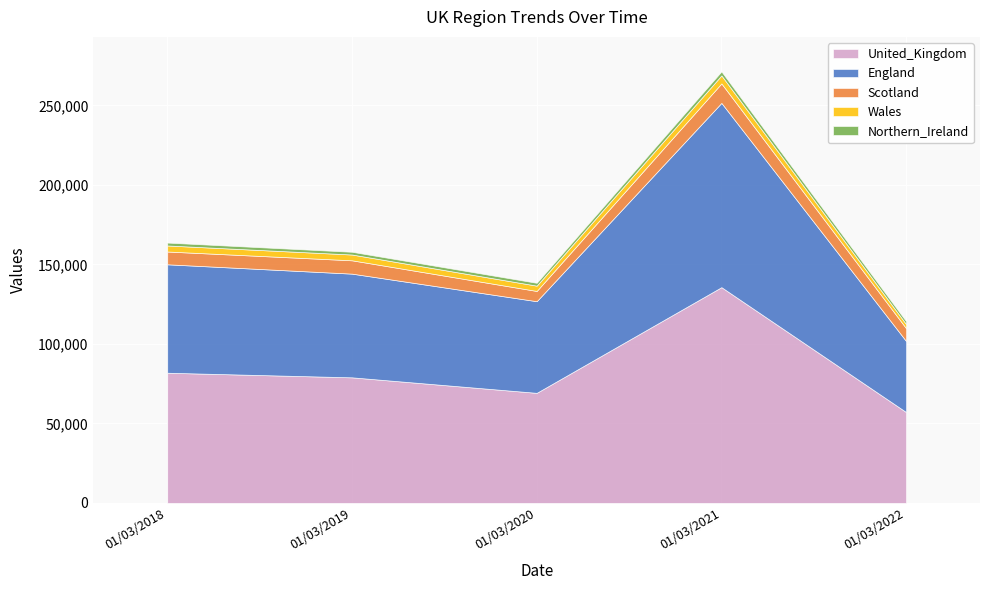

Which category has the highest value across all series?

01/03/2021